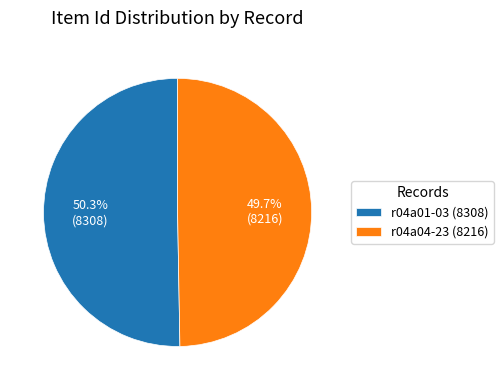

What percentage is the r04a01-03 (8308) slice, to the nearest percent?

50%